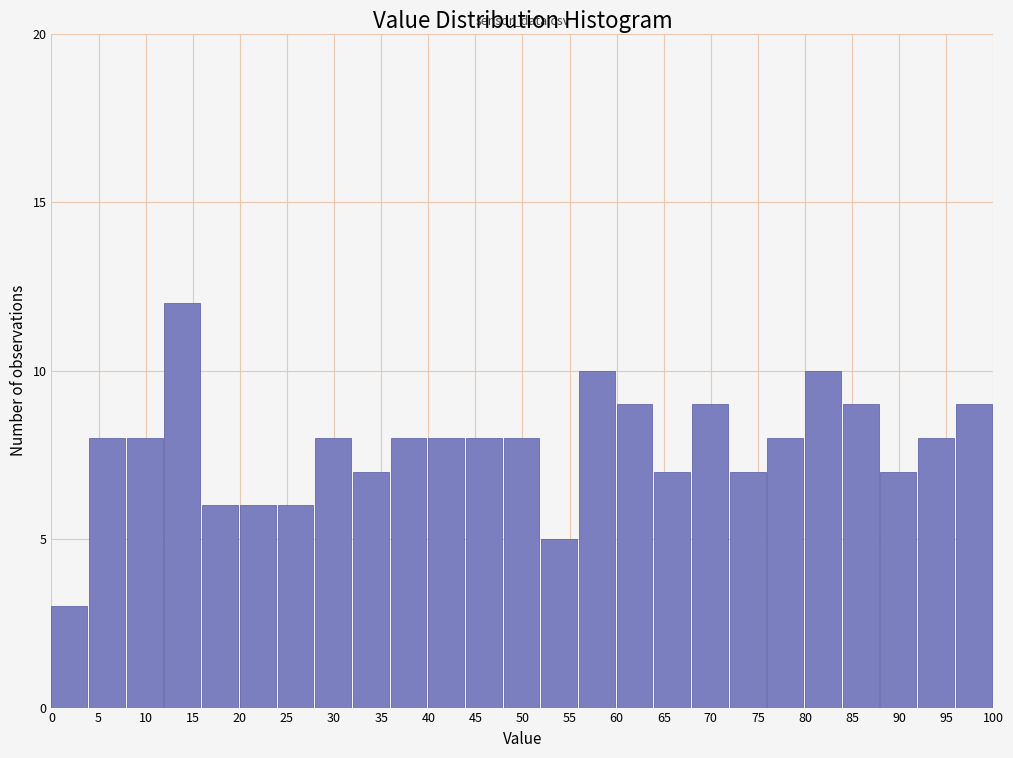

Which range on the x-axis has the tallest bar?

12 to 16